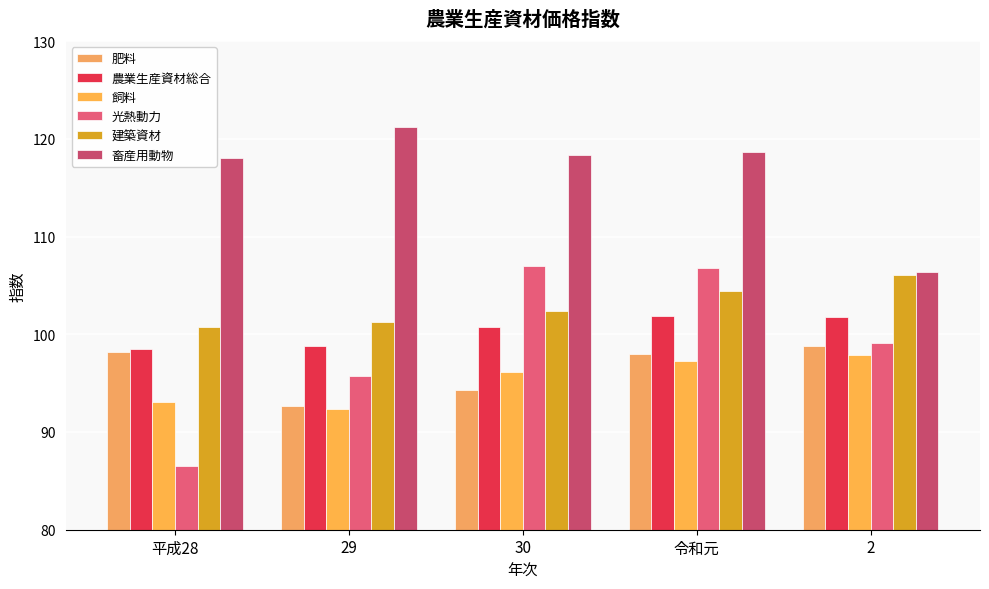

What are all the series names shown in the legend?

肥料, 農業生産資材総合, 飼料, 光熱動力, 建築資材, 畜産用動物